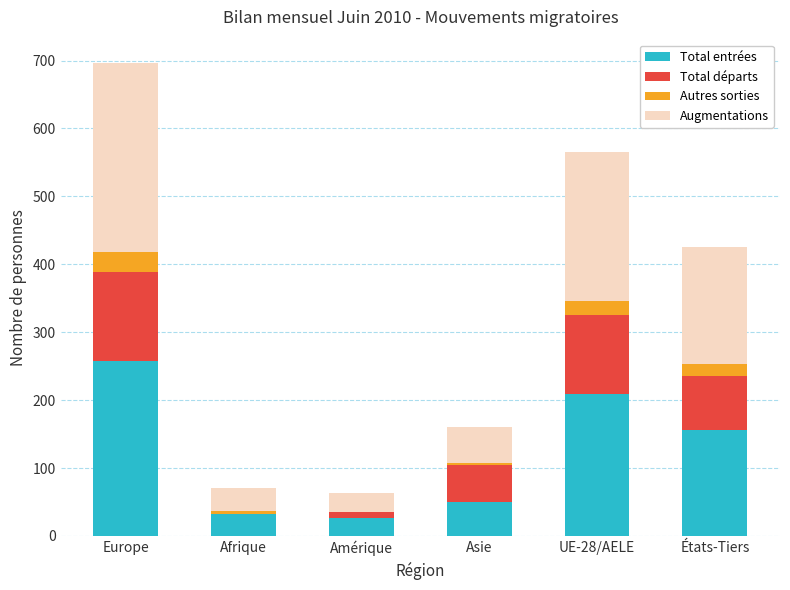

Is it true that Total entrées equals 257 at Europe?

True